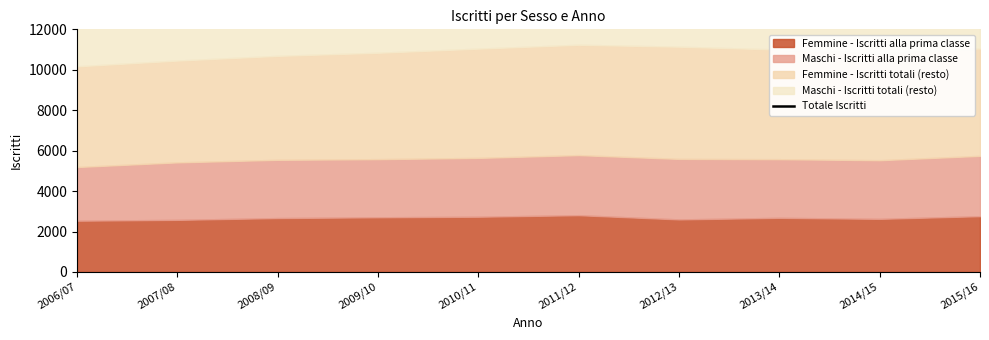

The chart shows a value of 16892 at 2013/14. True or false?

True